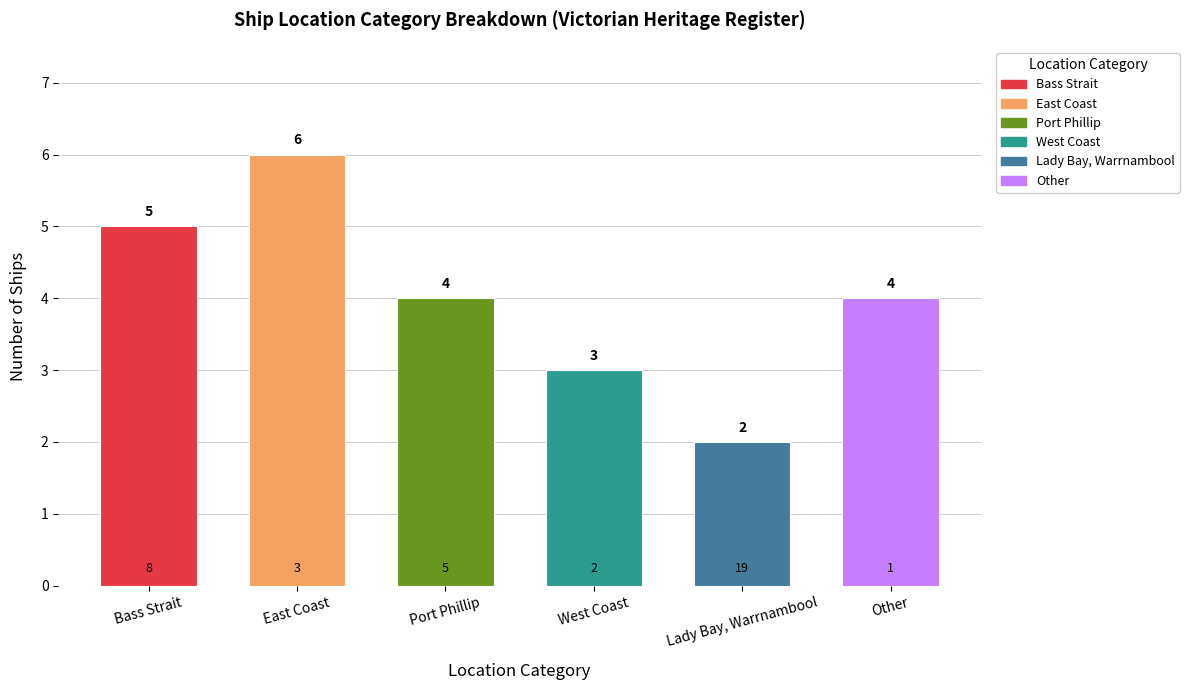

What position from the right is Port Phillip?

4